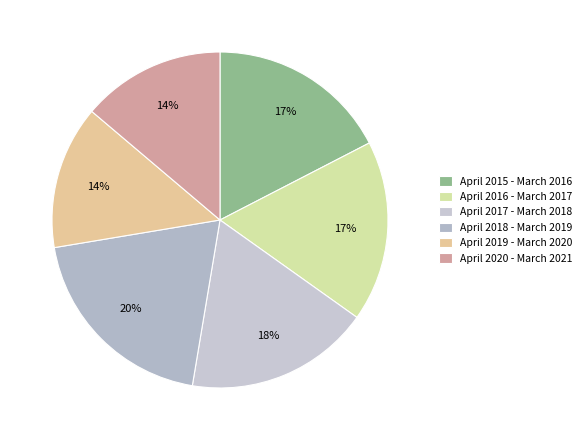

Rank the categories by value from lowest to highest.

April 2019 - March 2020, April 2020 - March 2021, April 2015 - March 2016, April 2016 - March 2017, April 2017 - March 2018, April 2018 - March 2019